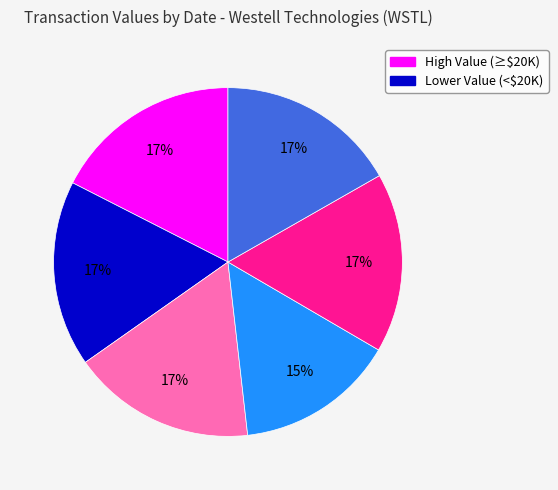

To the nearest percent, what is the average slice percentage?

17%